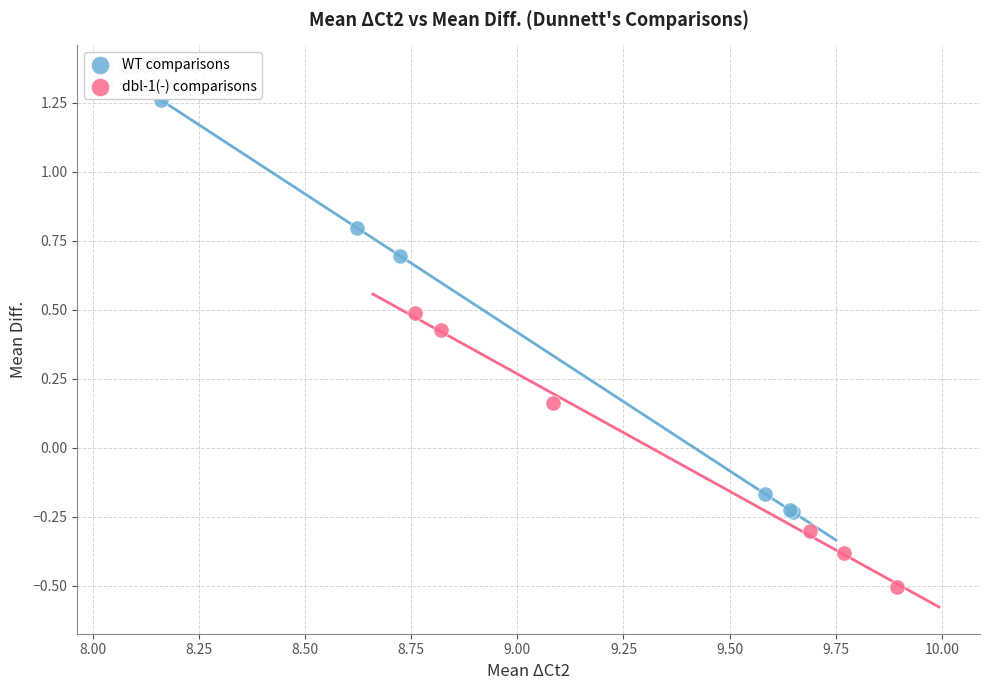

Which series has the largest Y range (max minus min)?

WT comparisons